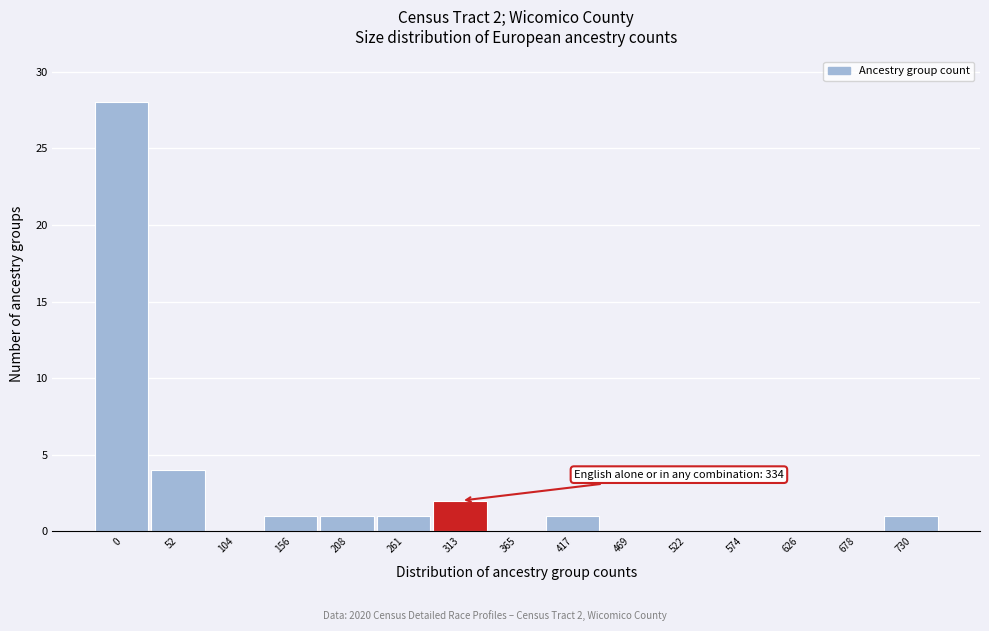

Reading left to right, list all the values displayed in this chart.

0=28	52=4	104=0	156=1	208=1	261=1	313=2	365=0	417=1	469=0	522=0	574=0	626=0	678=0	730=1